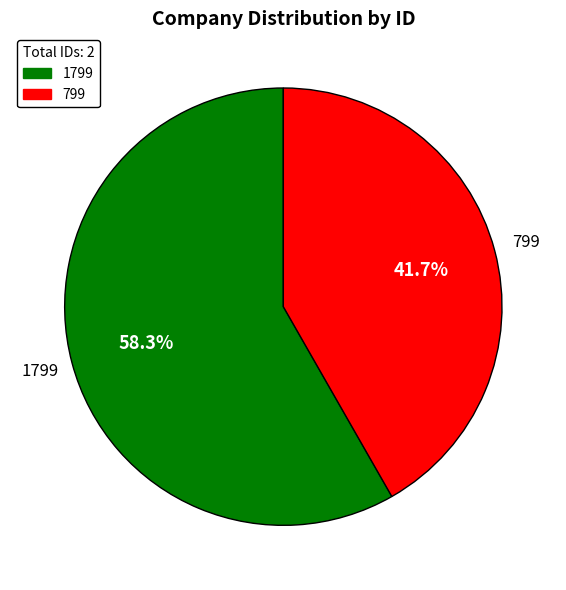

Which category has the smallest portion of the pie?

799